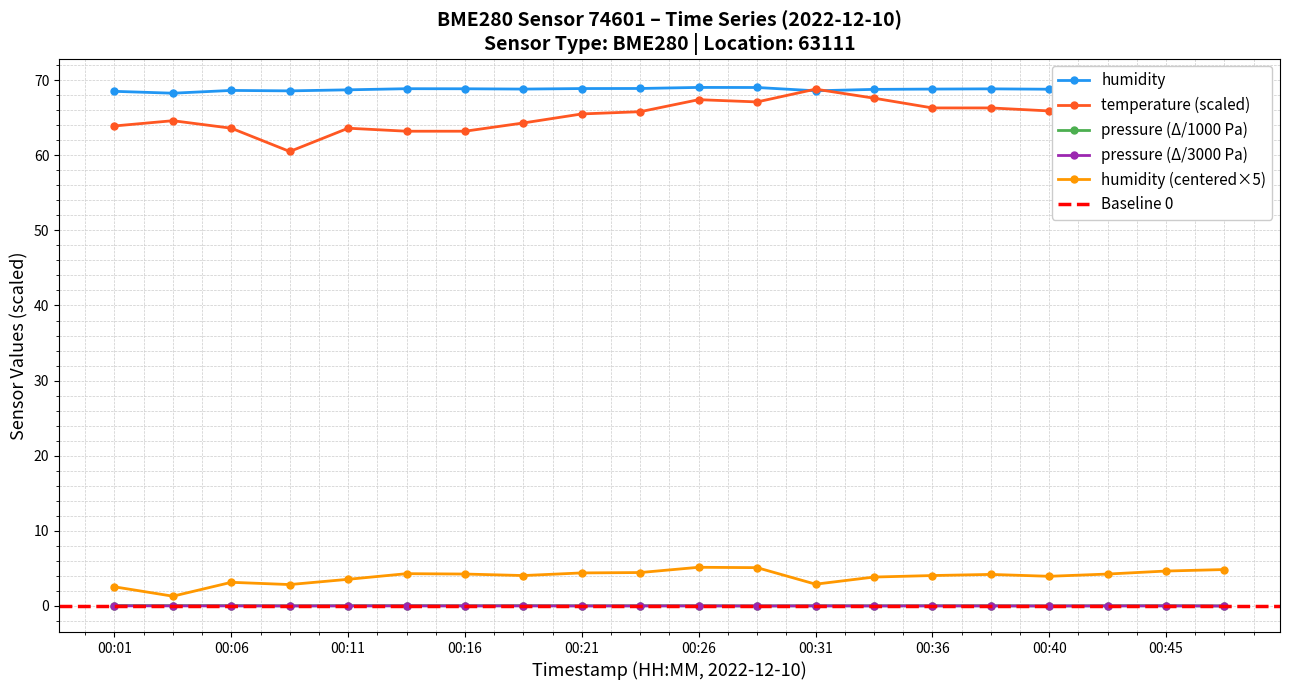

Which category has the lowest value in the temperature series?

00:08